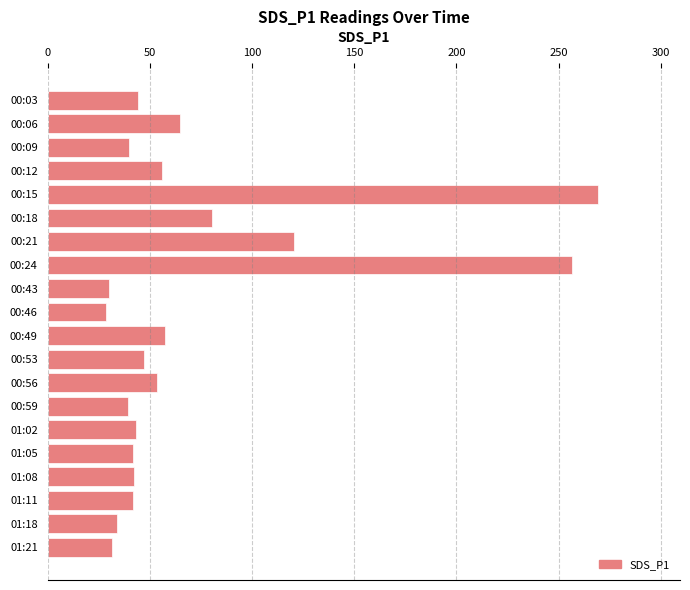

What is the average value?

71.1